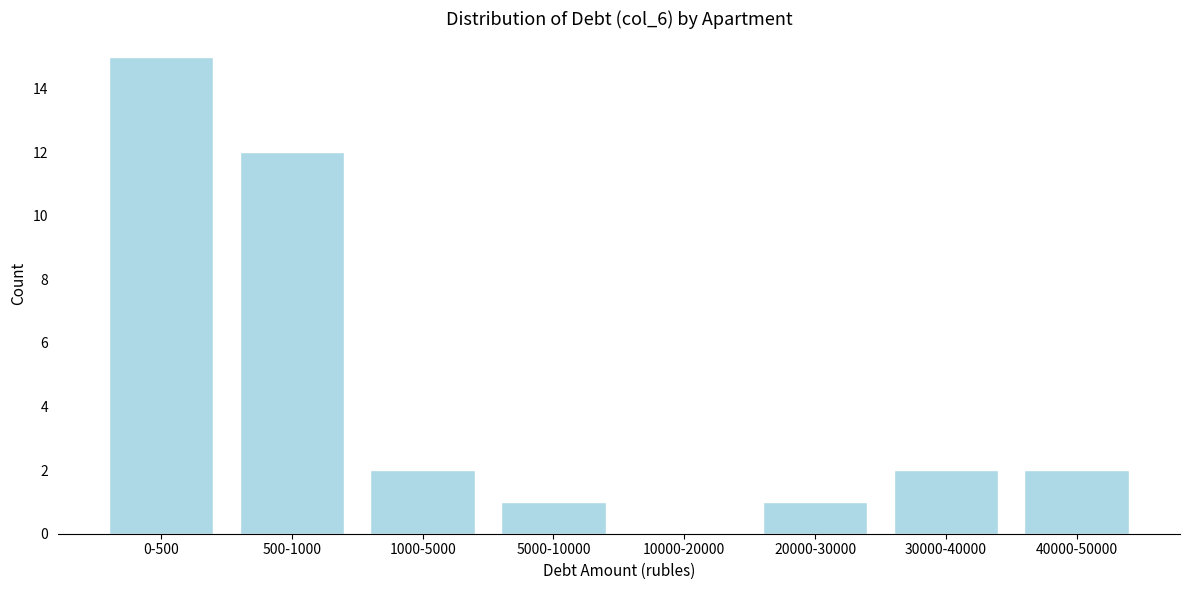

Reading right to left, what are all the values shown in this chart?

40000-50000=2	30000-40000=2	20000-30000=1	10000-20000=0	5000-10000=1	1000-5000=2	500-1000=12	0-500=15